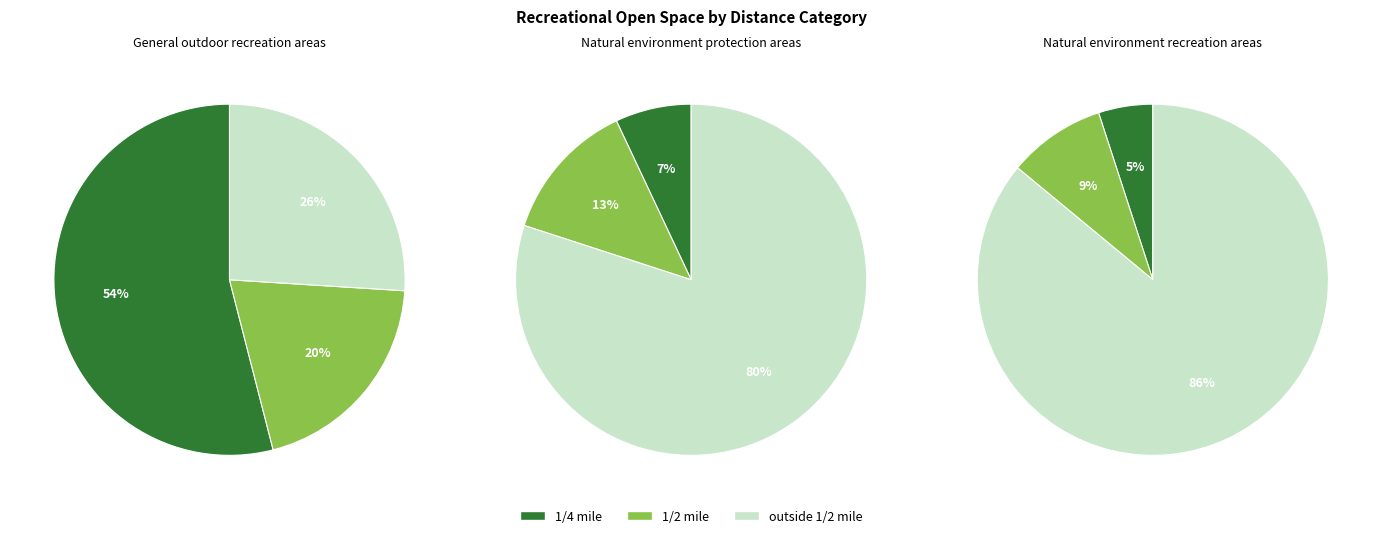

How many segments does this pie chart have?

3